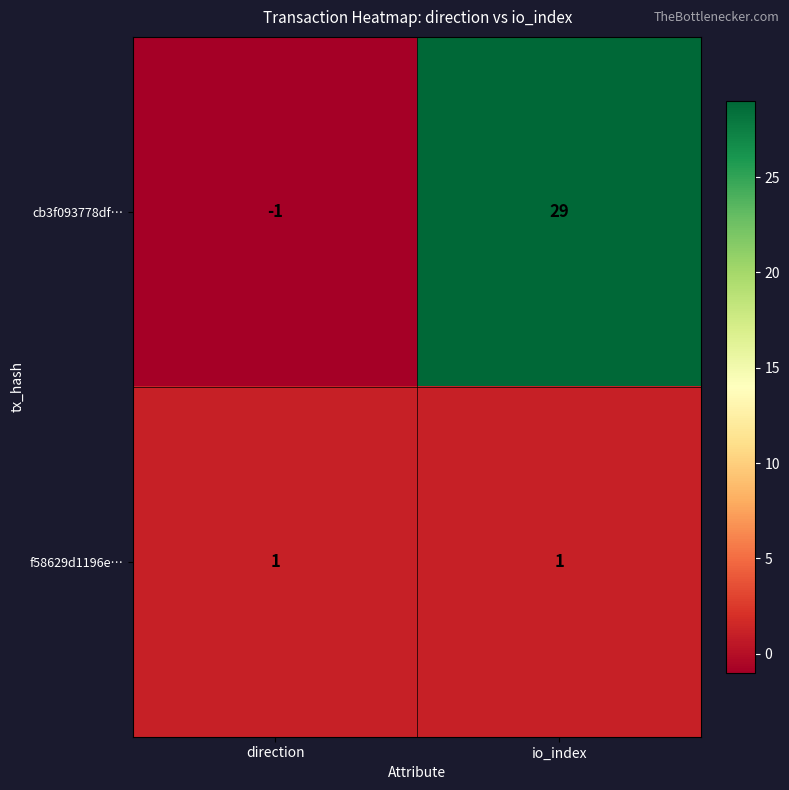

Which label corresponds to the largest value in the chart?

io_index